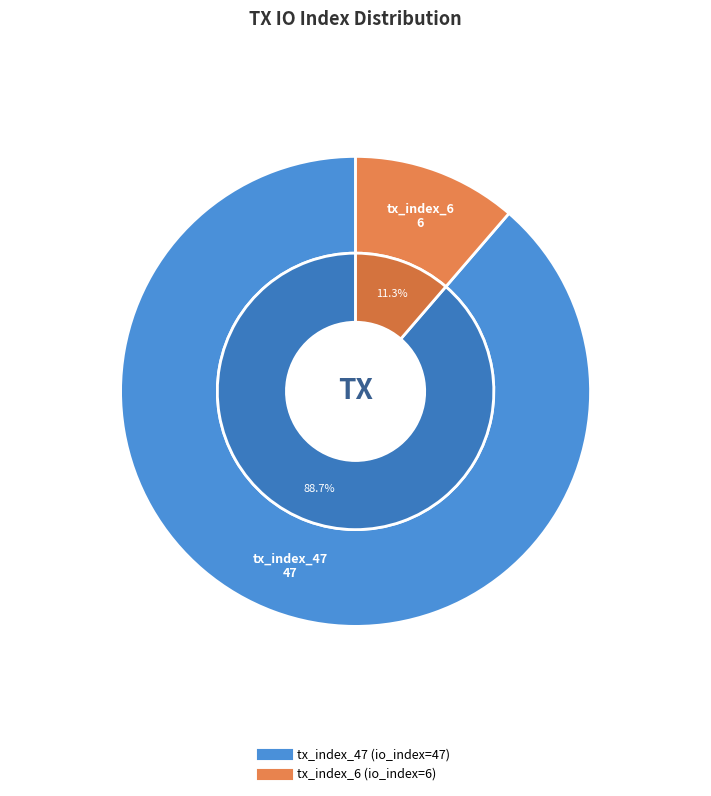

Does any single category account for the majority?

Yes